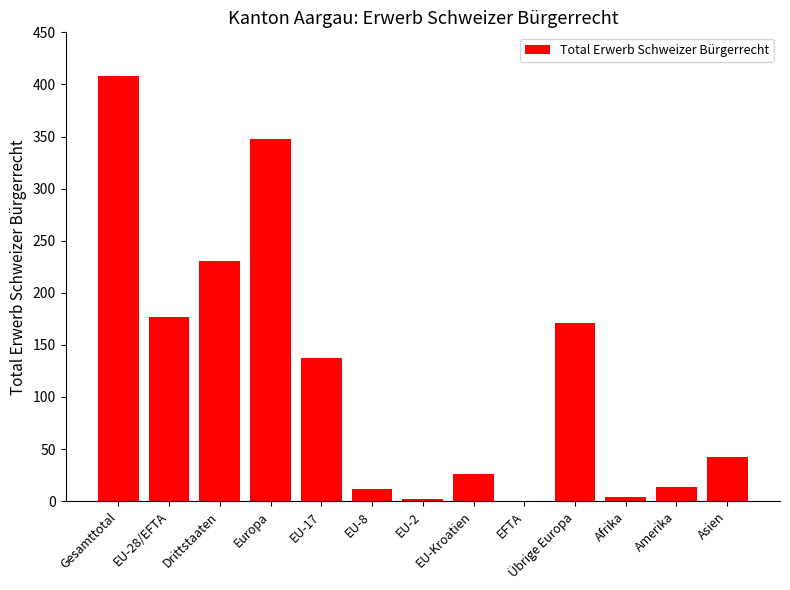

Where is the data nearest to the value 204?

EU-28/EFTA